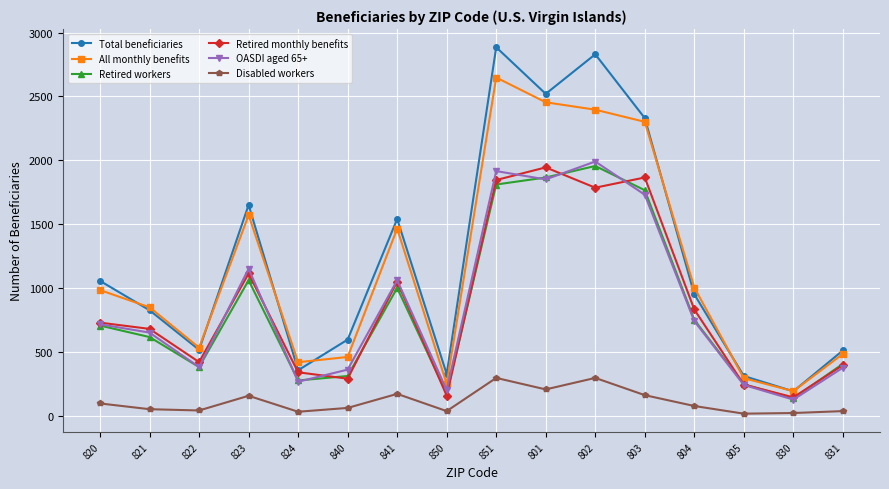

Does the chart display data point markers on the line(s)?

Yes